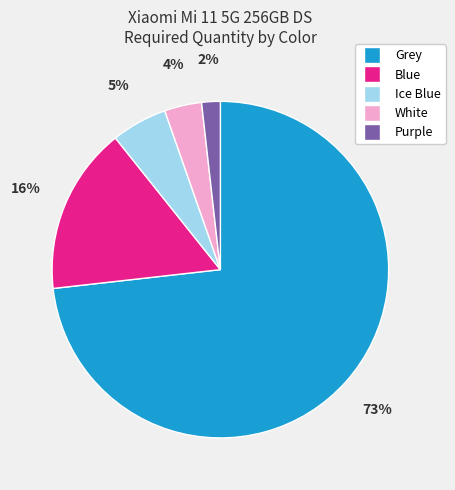

Count the number of slices in the pie.

5